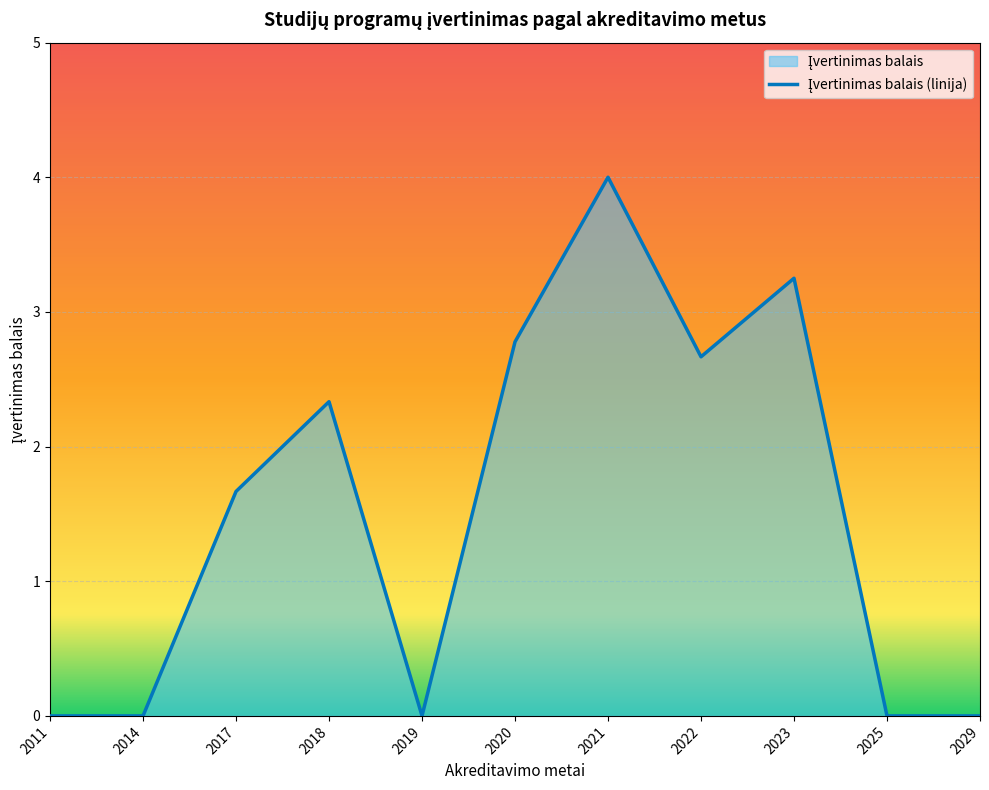

Where does the data first go above 3?

2021